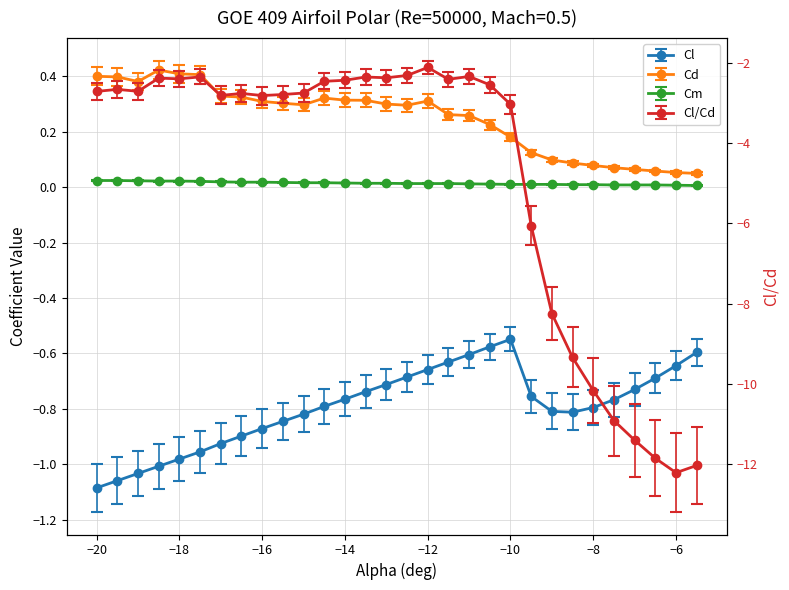

Does the chart display data point markers on the line(s)?

Yes